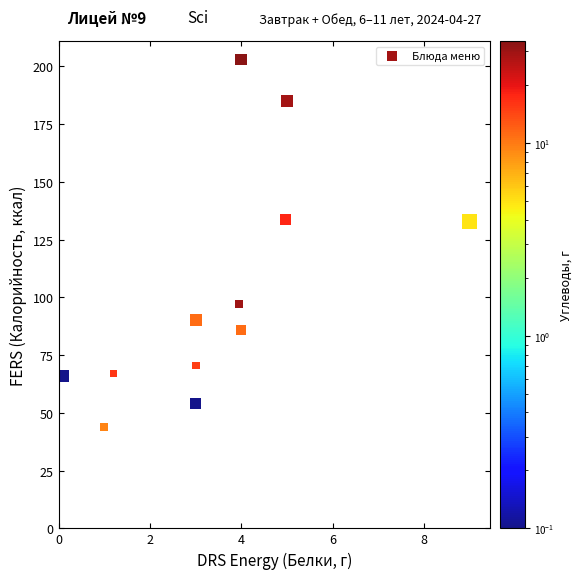

What is the average X value?

3.5